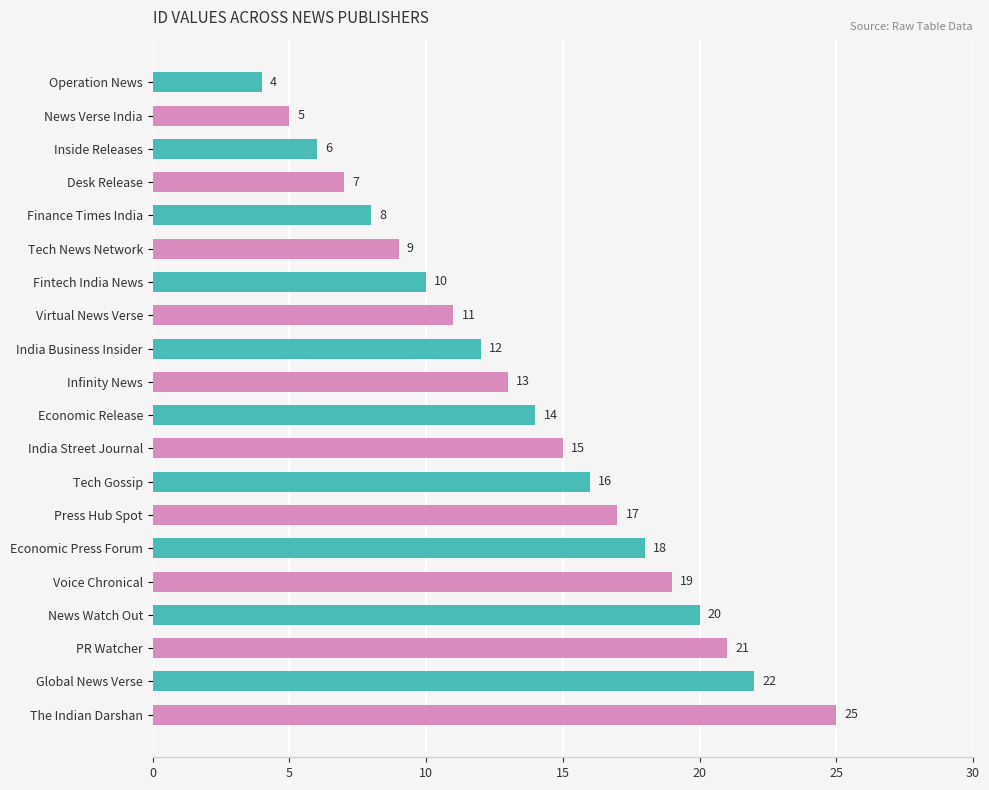

What is the difference between the second highest and second lowest values?

17